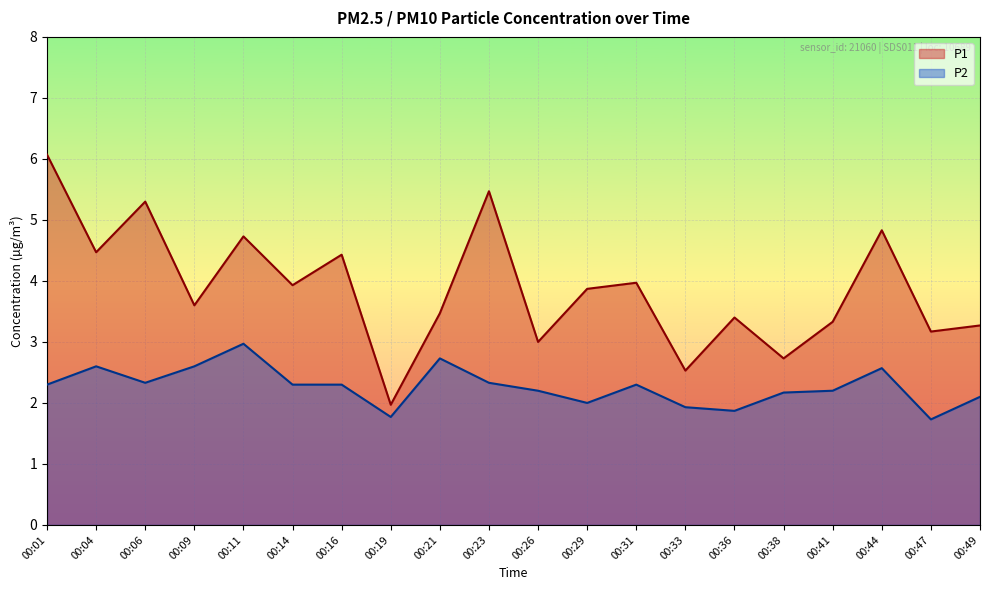

What value does the P2 series have at 00:16?

2.3